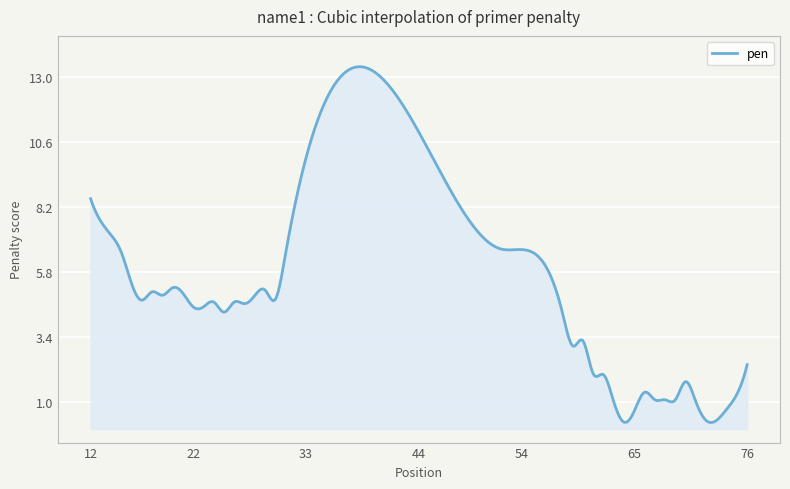

What is the average value?

6.0